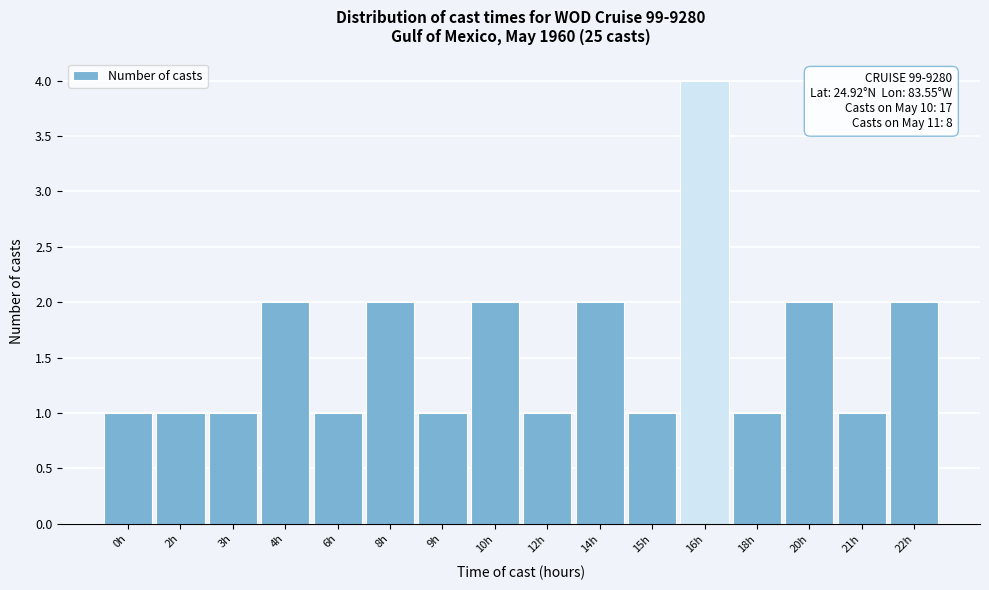

Reading left to right, transcribe all the data shown in this chart.

1	1	1	2	1	2	1	2	1	2	1	4	1	2	1	2